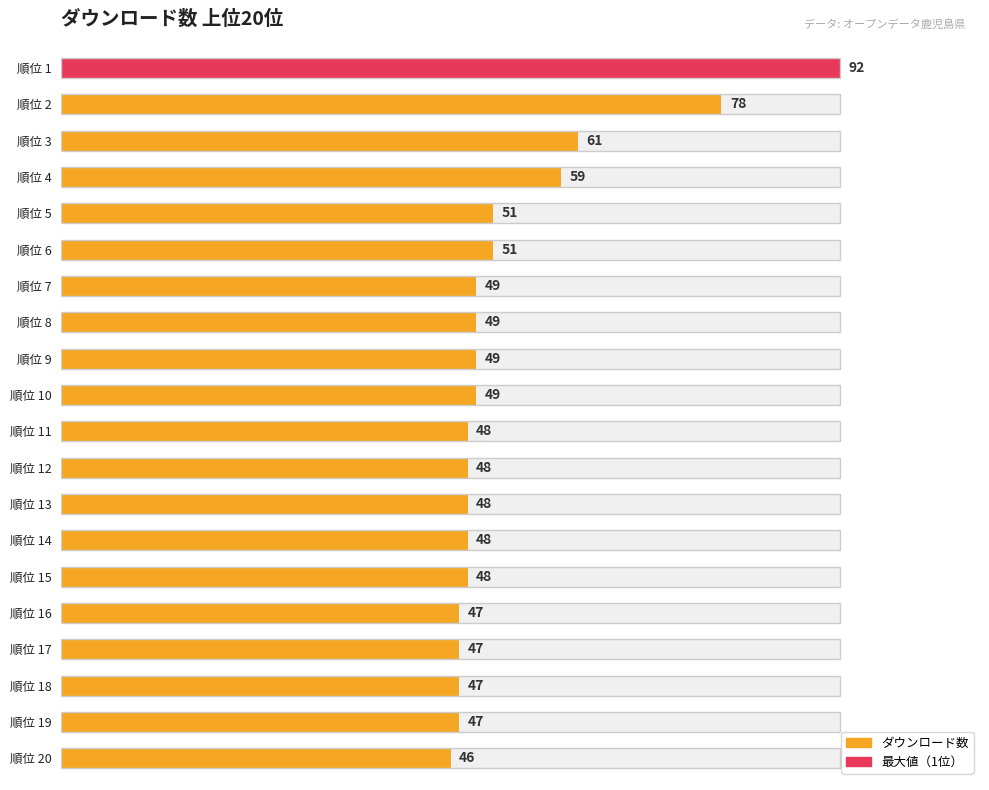

How many data points are less than 49?

10